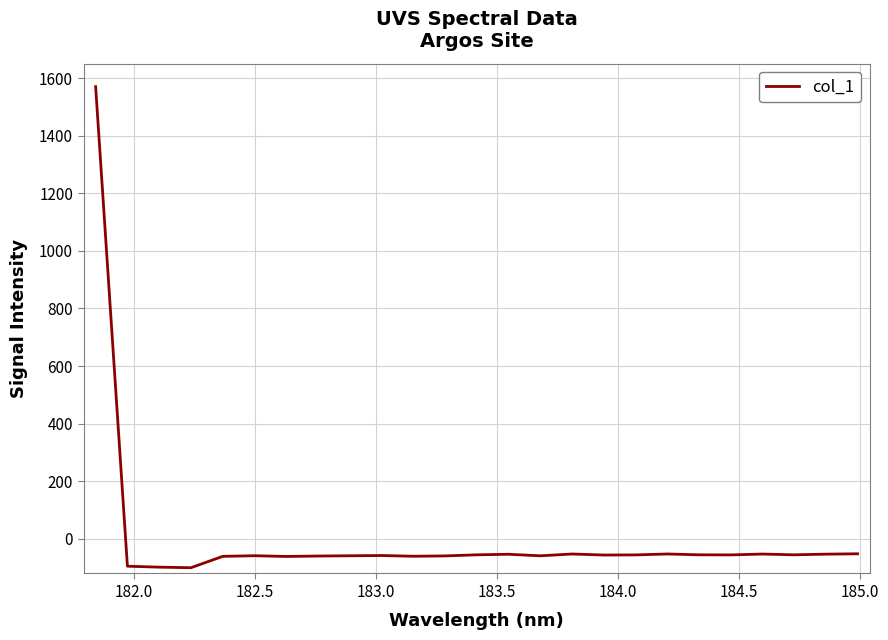

Does the chart display data point markers on the line(s)?

No